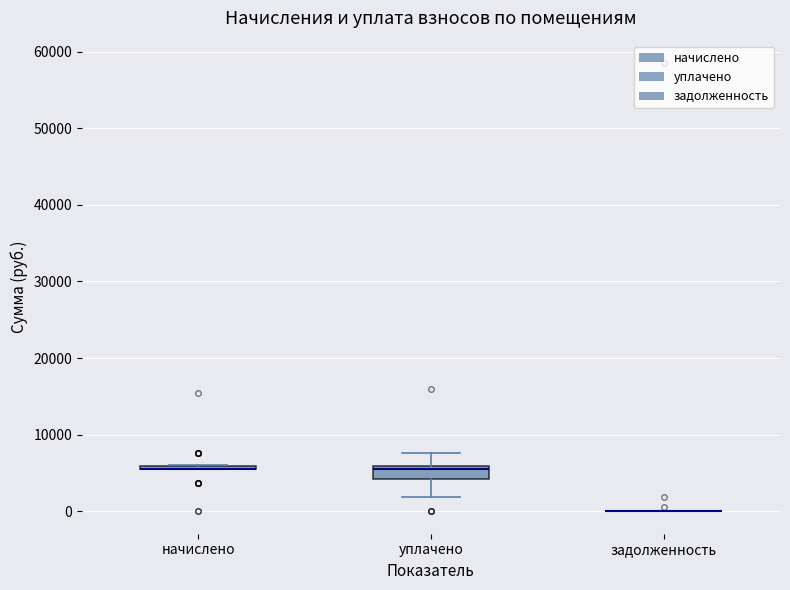

Which box is the tallest, from its lower edge to its upper edge?

уплачено